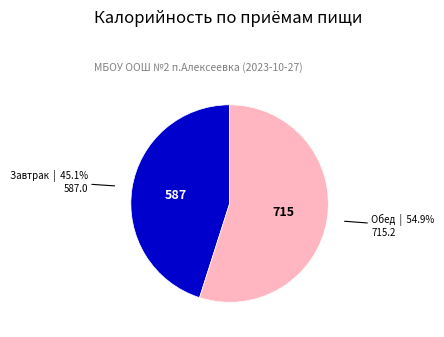

To the nearest percent, what is the combined percentage of Завтрак and Обед?

100%